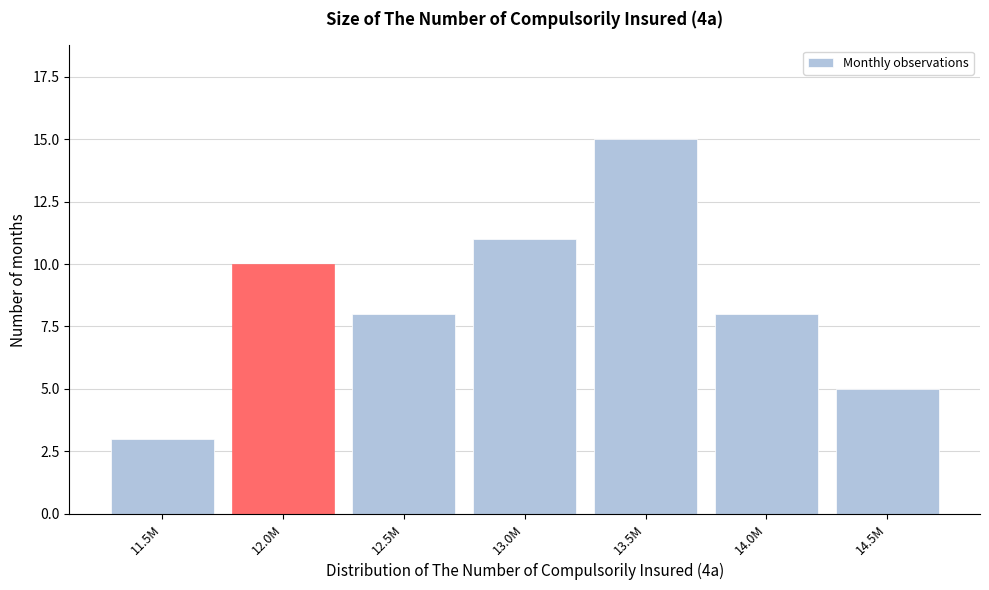

Reading left to right, transcribe all the data shown in this chart.

11.5M=3	12.0M=10	12.5M=8	13.0M=11	13.5M=15	14.0M=8	14.5M=5